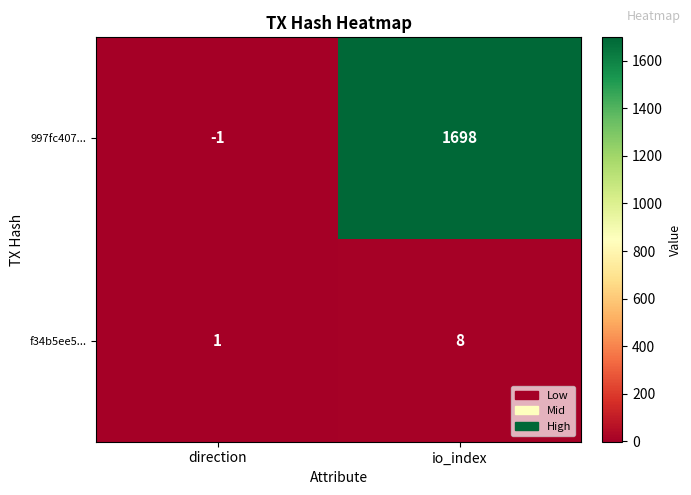

The value of 997fc407... at direction is -1. True or false?

True